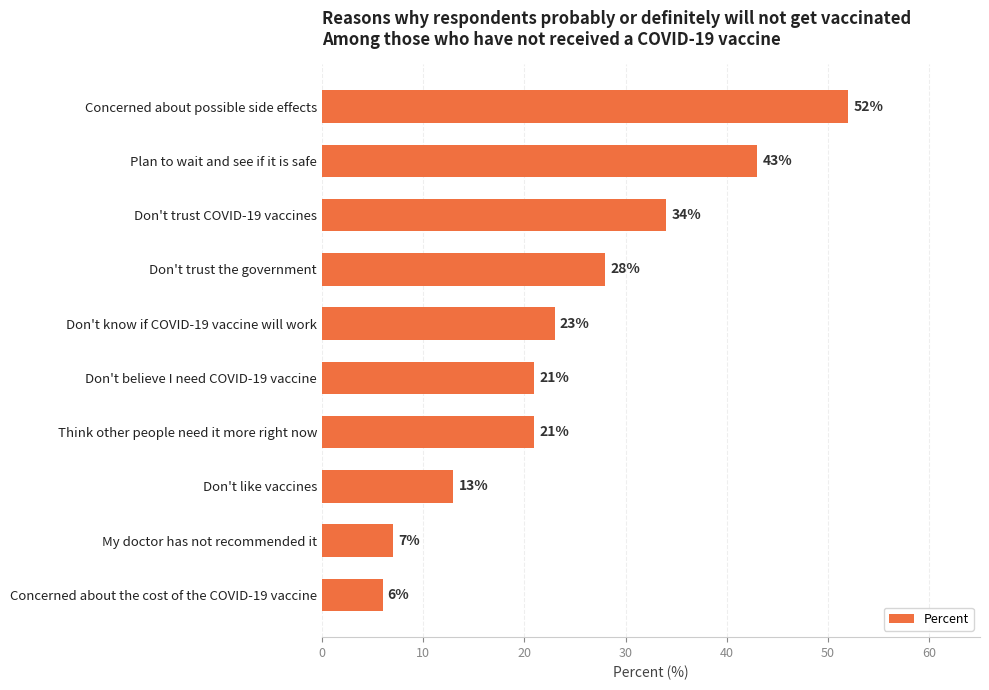

Which has a higher value, Don't believe I need COVID-19 vaccine or Plan to wait and see if it is safe?

Plan to wait and see if it is safe